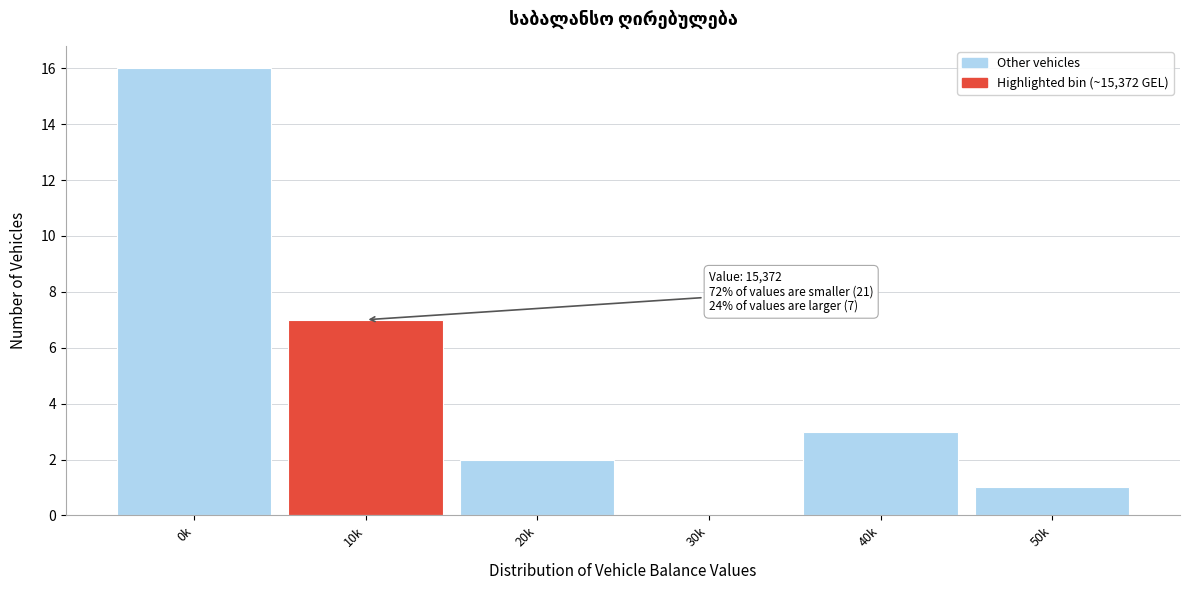

Reading left to right, transcribe all the data shown in this chart.

0k=16	10k=7	20k=2	30k=0	40k=3	50k=1